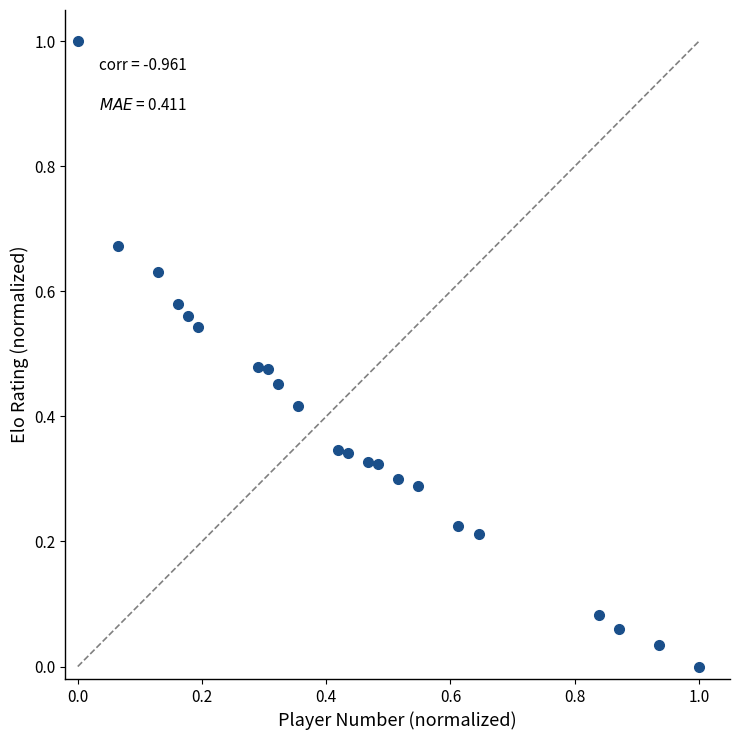

What is the range of Y values (max minus min)?

1.0